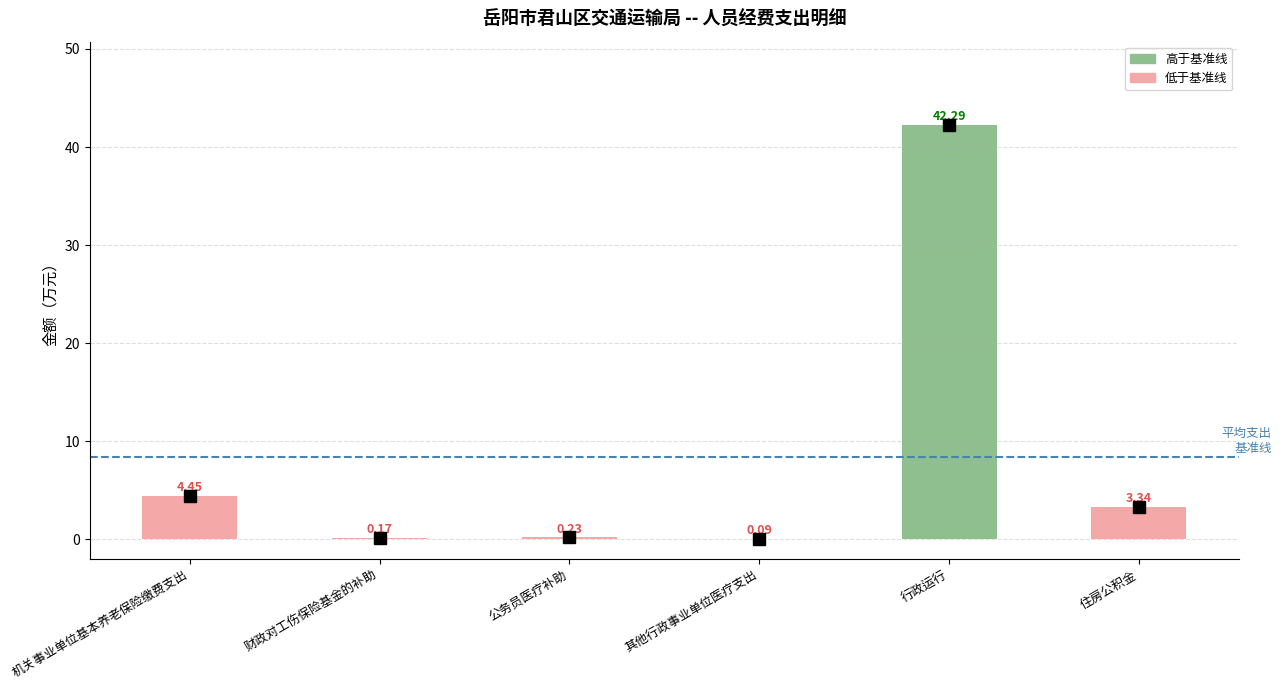

What is the change in value from 公务员医疗补助 to 行政运行?

+42.1